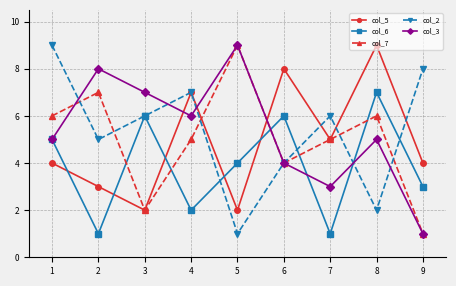

Reading left to right, transcribe all the data shown in this chart.

col_5: 1=4	2=3	3=2	4=7	5=2	6=8	7=5	8=9	9=4
col_6: 1=5	2=1	3=6	4=2	5=4	6=6	7=1	8=7	9=3
col_7: 1=6	2=7	3=2	4=5	5=9	6=4	7=5	8=6	9=1
col_2: 1=9	2=5	3=6	4=7	5=1	6=4	7=6	8=2	9=8
col_3: 1=5	2=8	3=7	4=6	5=9	6=4	7=3	8=5	9=1